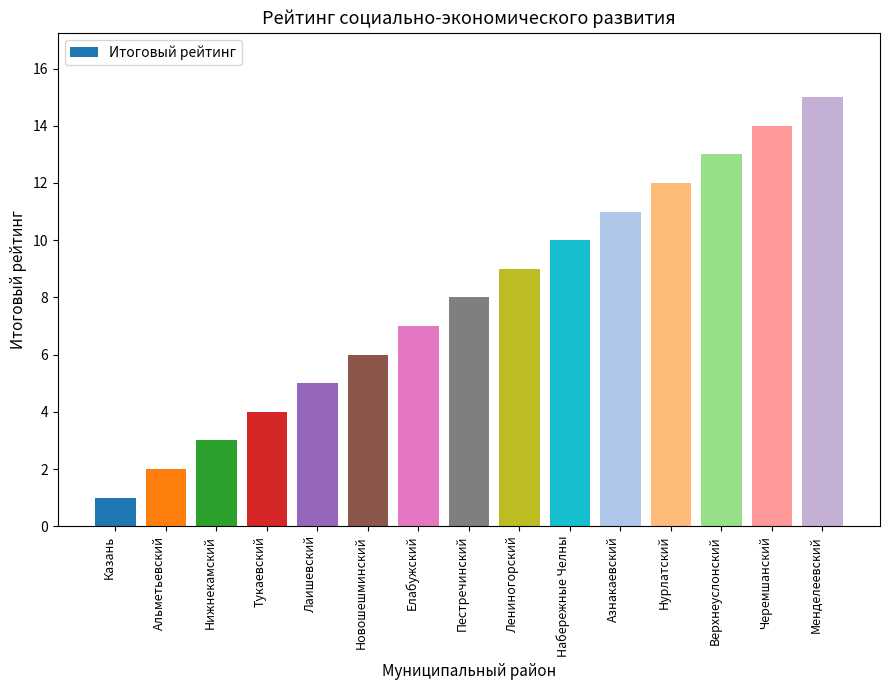

What is the greatest value displayed?

15